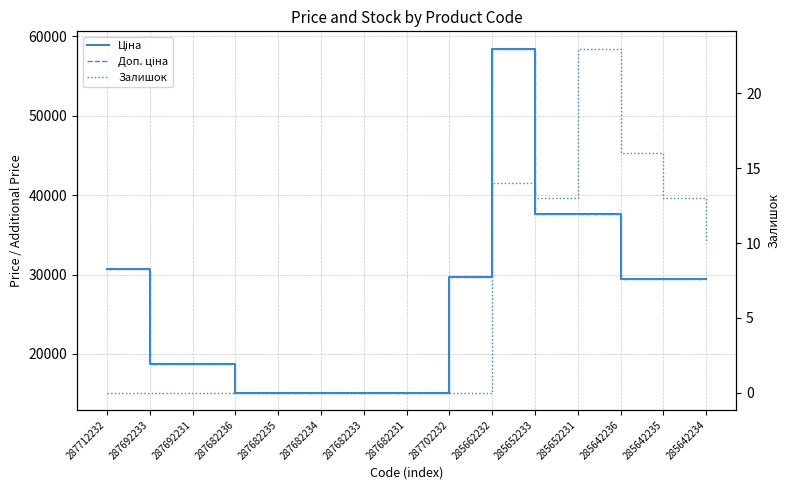

At how many categories does at least one series exceed 38694?

1